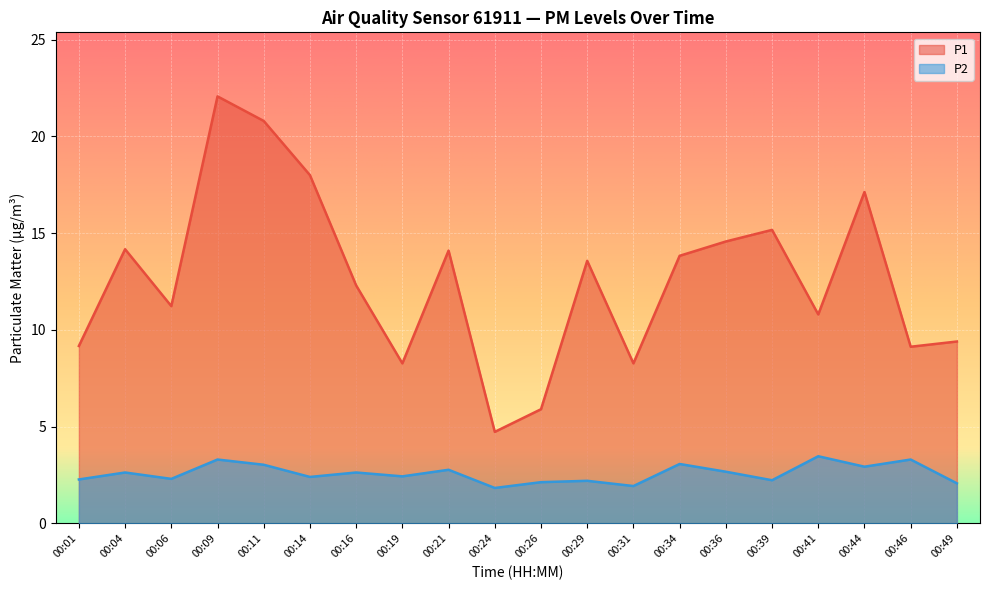

Rank the series at 00:21 from lowest to highest value.

P2, P1